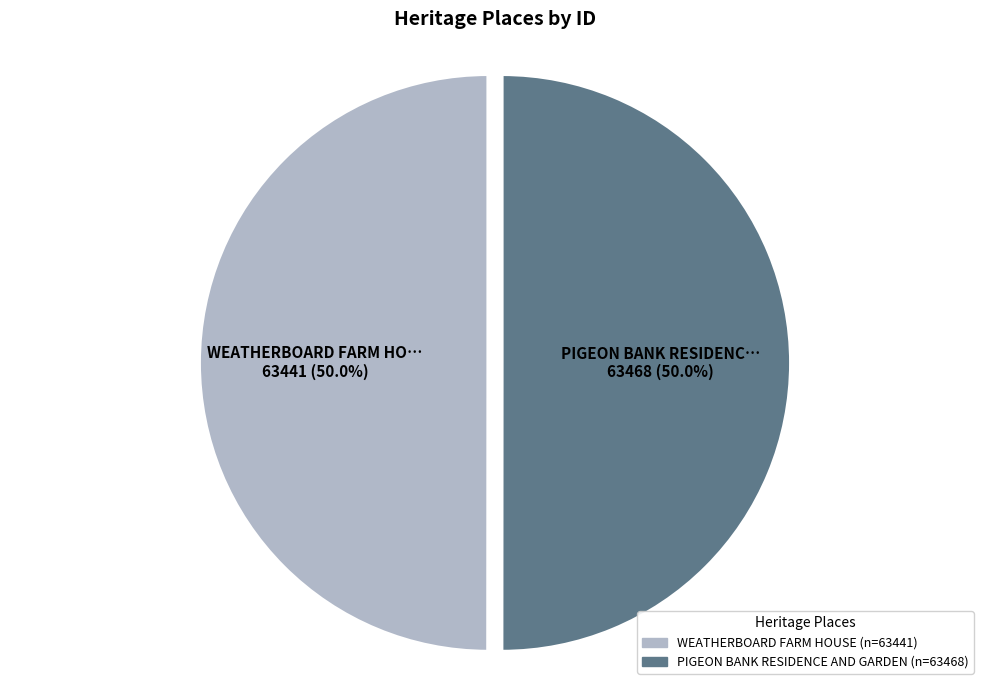

True or false: PIGEON BANK RESIDENCE AND GARDEN accounts for 50% of the total.

True